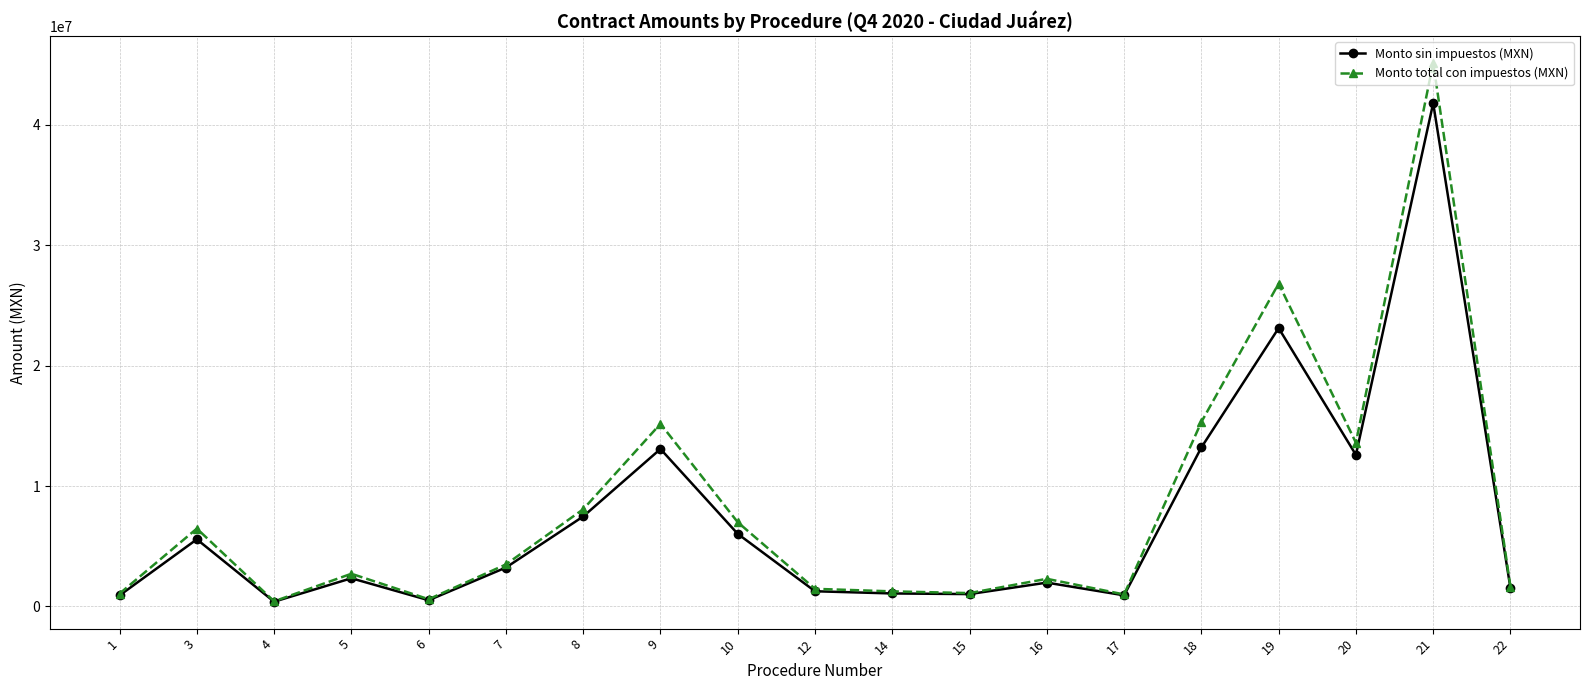

Where does the Monto total con impuestos (MXN) series first go above 2716630?

3